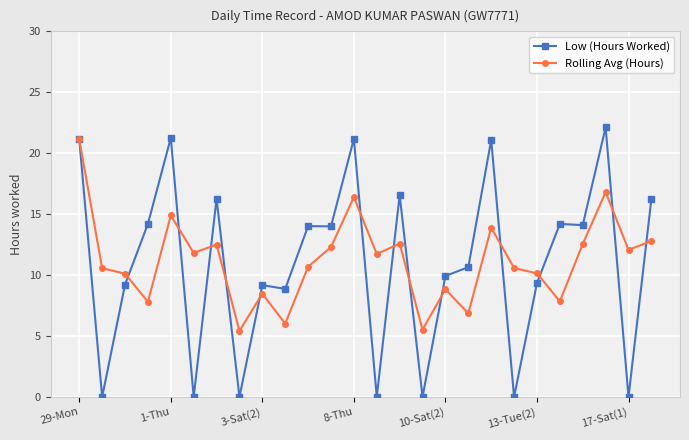

What is the value of the Rolling Avg (Hours) point at the 5th from the left?

14.9